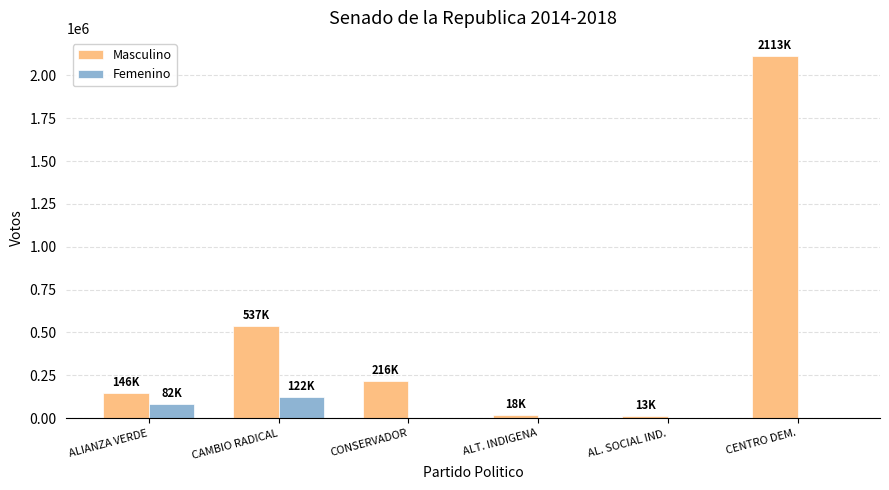

What is the total value across all series at CAMBIO RADICAL?

659003